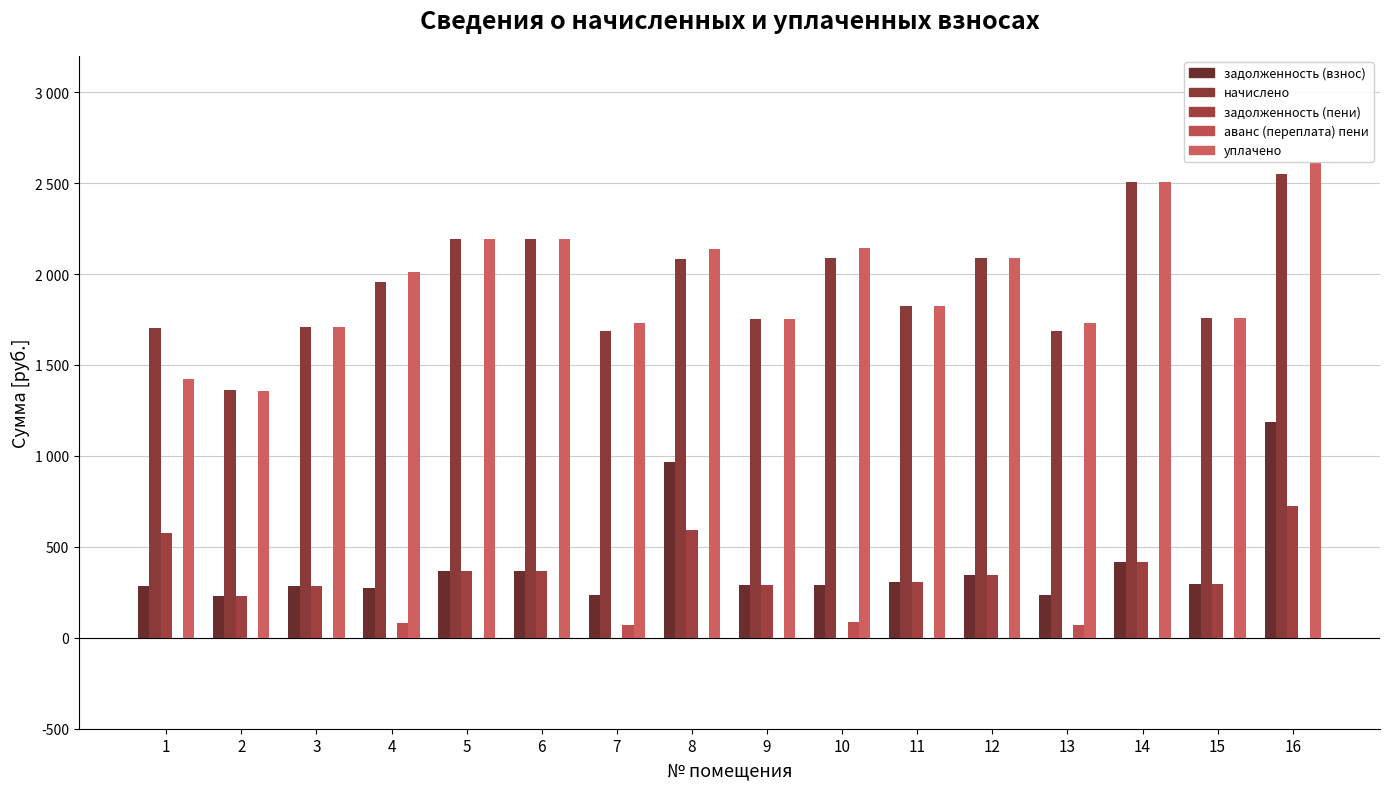

The value of задолженность (пени) at 14 is 417.4. True or false?

True